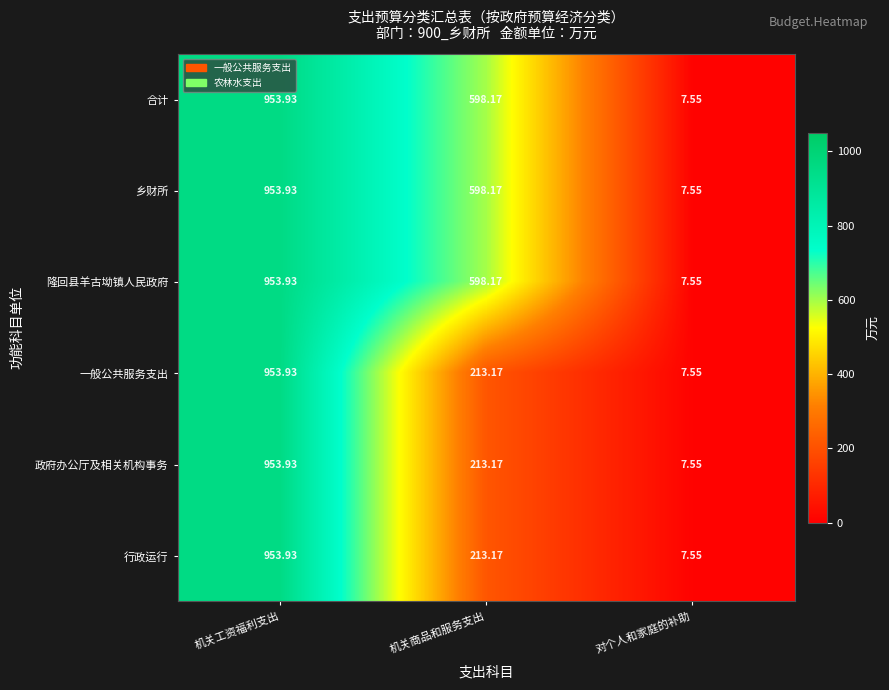

Where does the 乡财所 series first go above 598?

机关工资福利支出